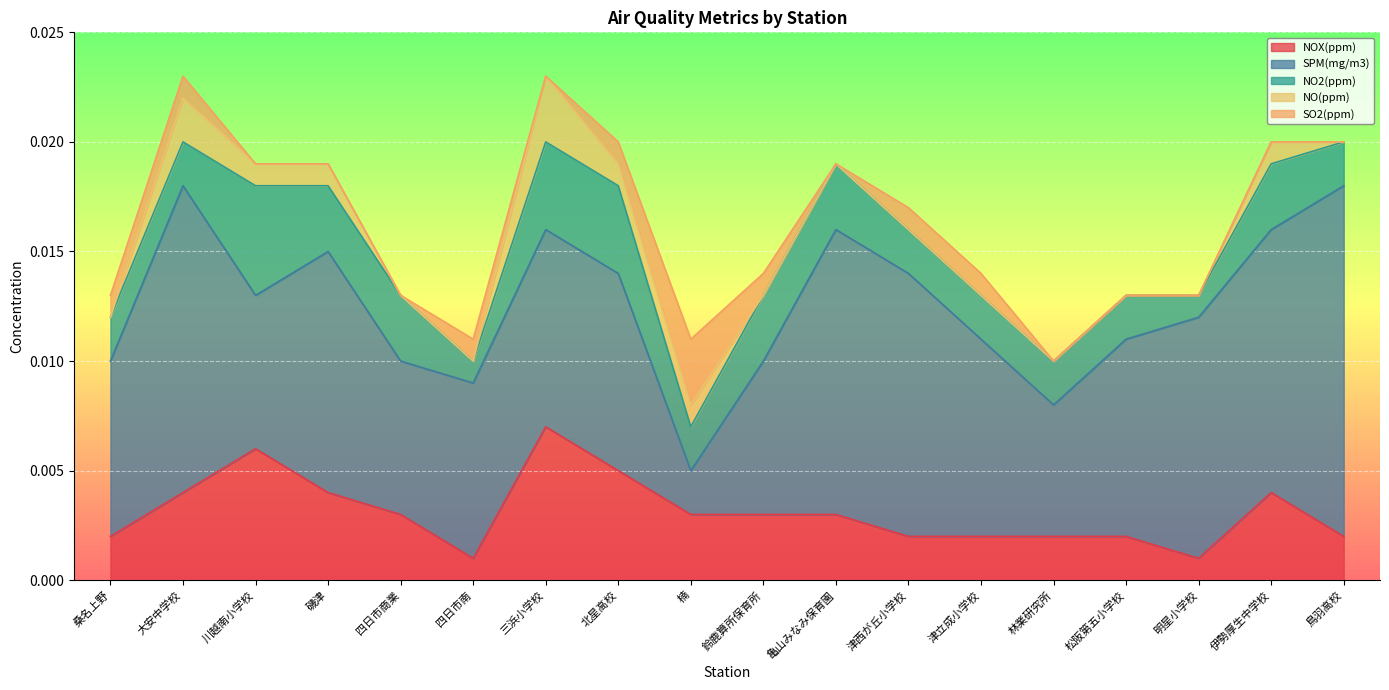

At which category does NO(ppm) reach its first local peak?

大安中学校